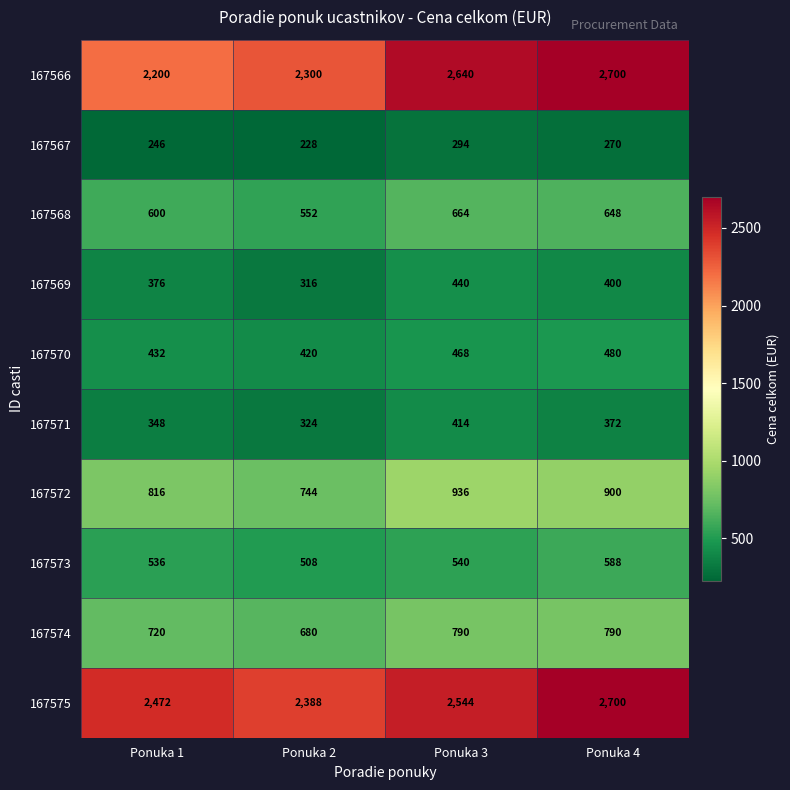

What is the difference between the 167566 values at Ponuka 1 and Ponuka 2?

100